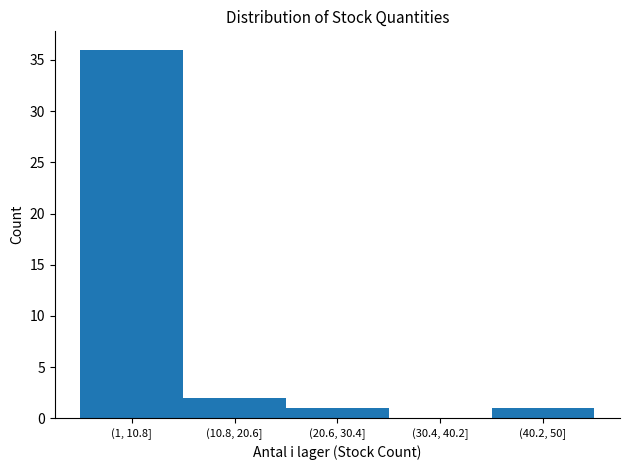

Reading left to right, what are all the values shown in this chart?

(1, 10.8]=36	(10.8, 20.6]=2	(20.6, 30.4]=1	(30.4, 40.2]=0	(40.2, 50]=1